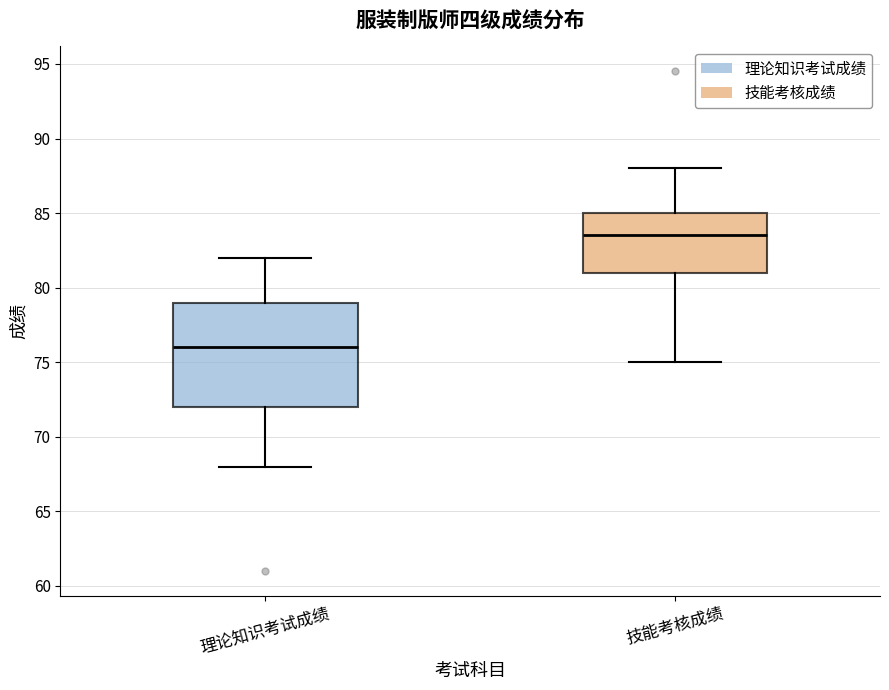

Where does the upper whisker of the box for 技能考核成绩 end on the y-axis? The values are not printed on the chart, so give them approximately, as read against the axis.

88.0